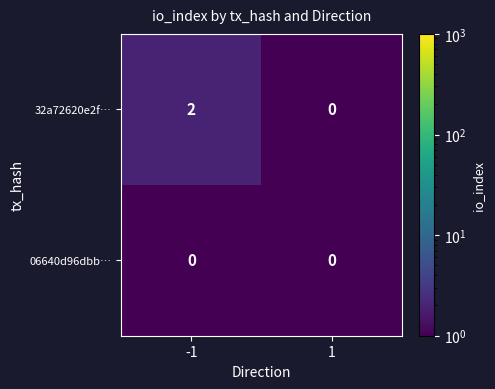

Between -1 and 1, which series saw the biggest shift?

32a72620e2f…